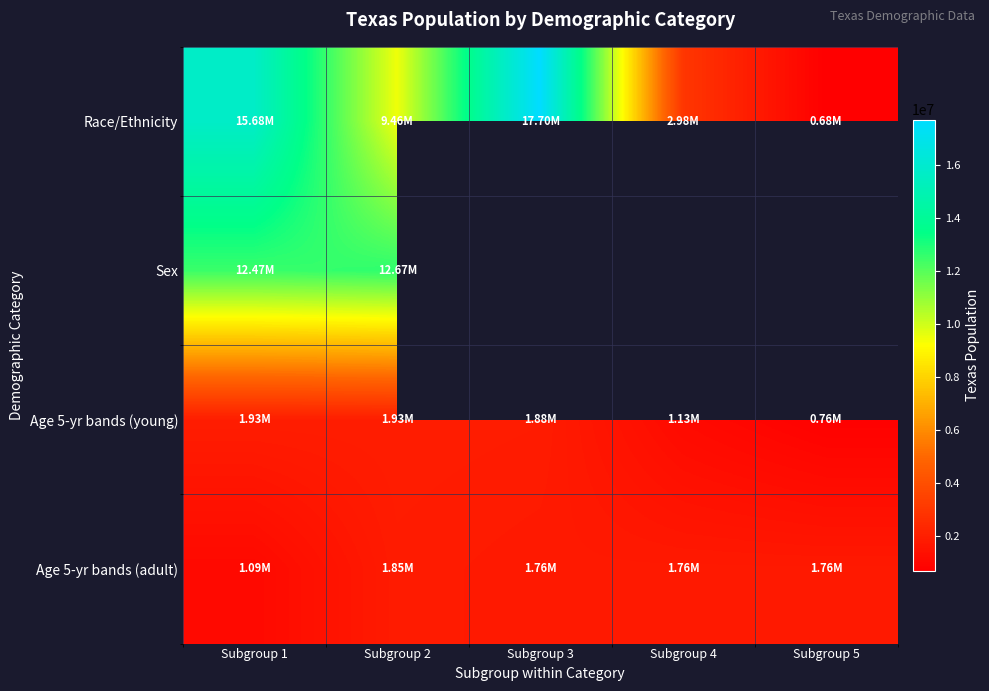

Which series changed the most between Subgroup 1 and Subgroup 5?

Race/Ethnicity